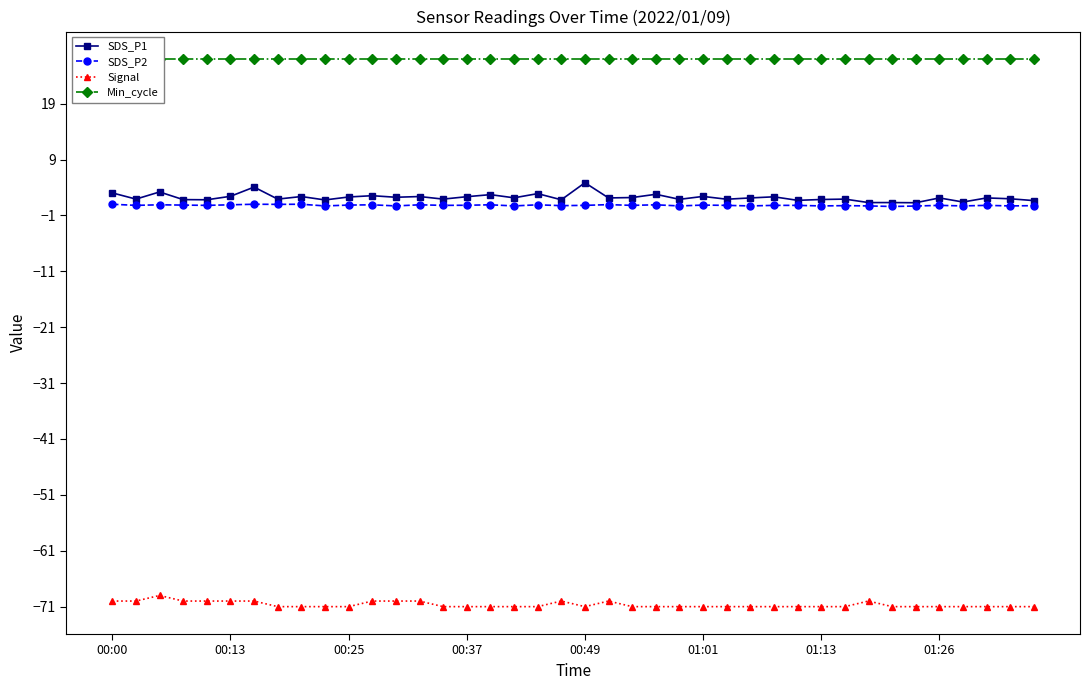

In SDS_P2, how many points are lower than both neighbors (excluding endpoints)?

15